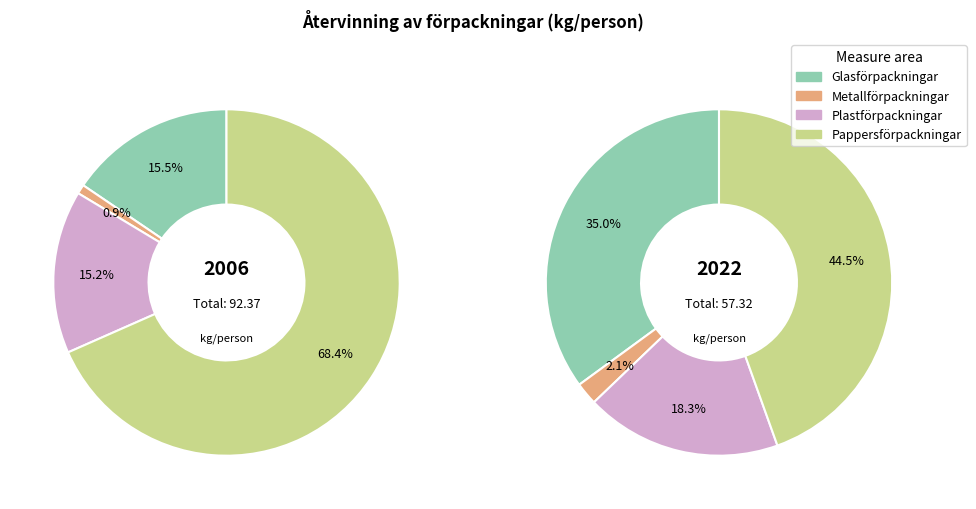

Is there a majority slice in this chart?

No